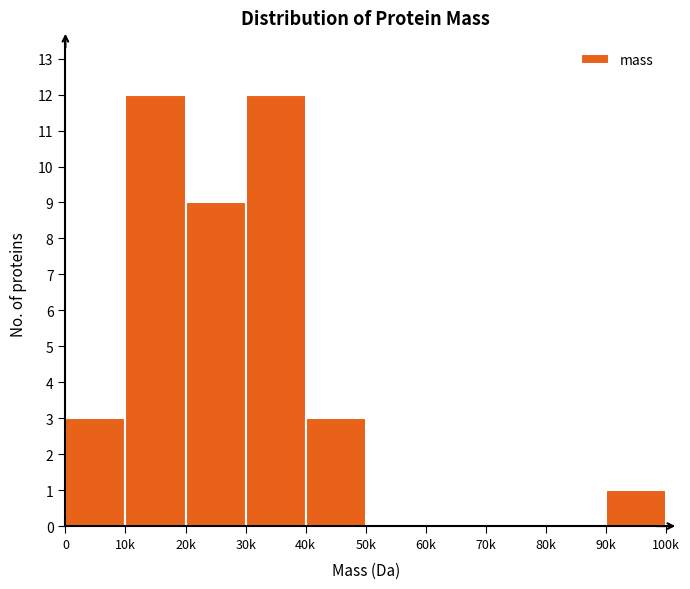

Reading left to right, list all the values displayed in this chart.

0=3	10k=12	20k=9	30k=12	40k=3	50k=0	60k=0	70k=0	80k=0	90k=1